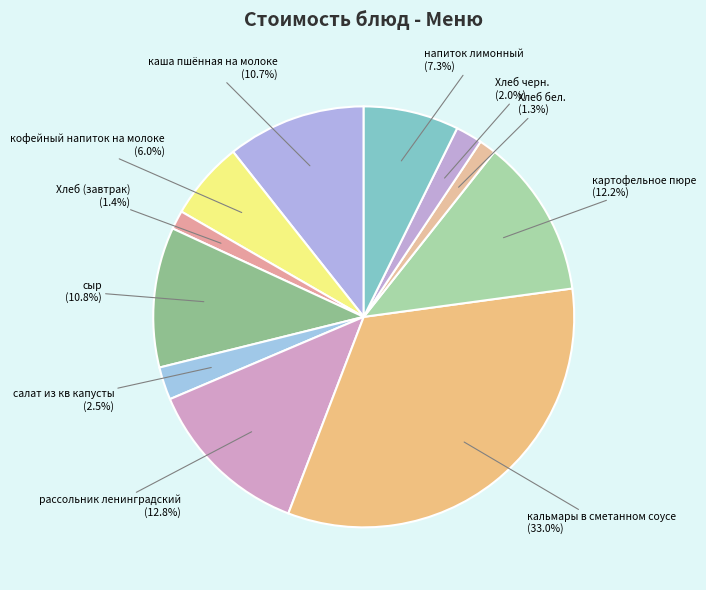

What is the largest slice in the pie chart?

кальмары в сметанном соусе